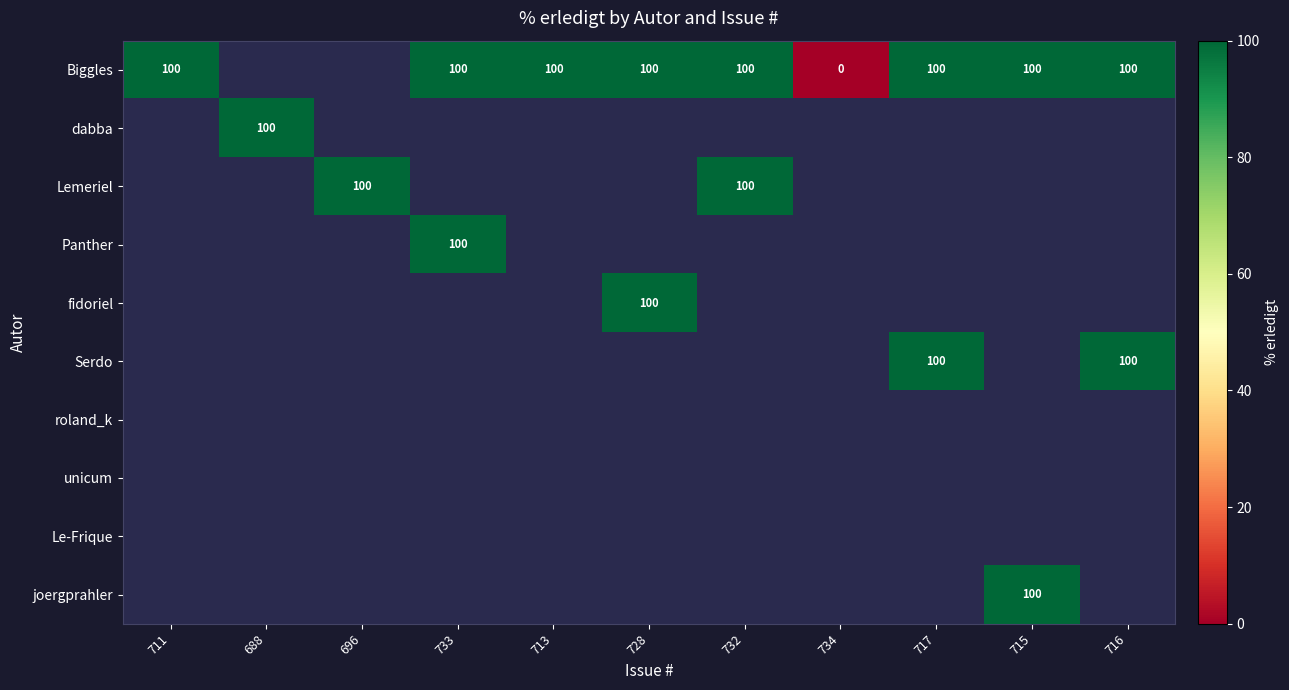

What is the maximum value shown in the chart?

100.0